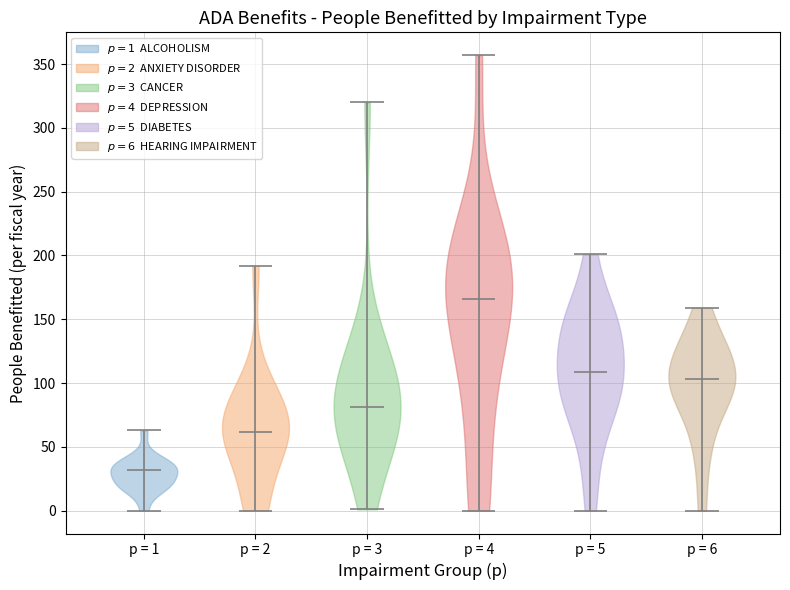

Which violin has the highest median line?

p = 4